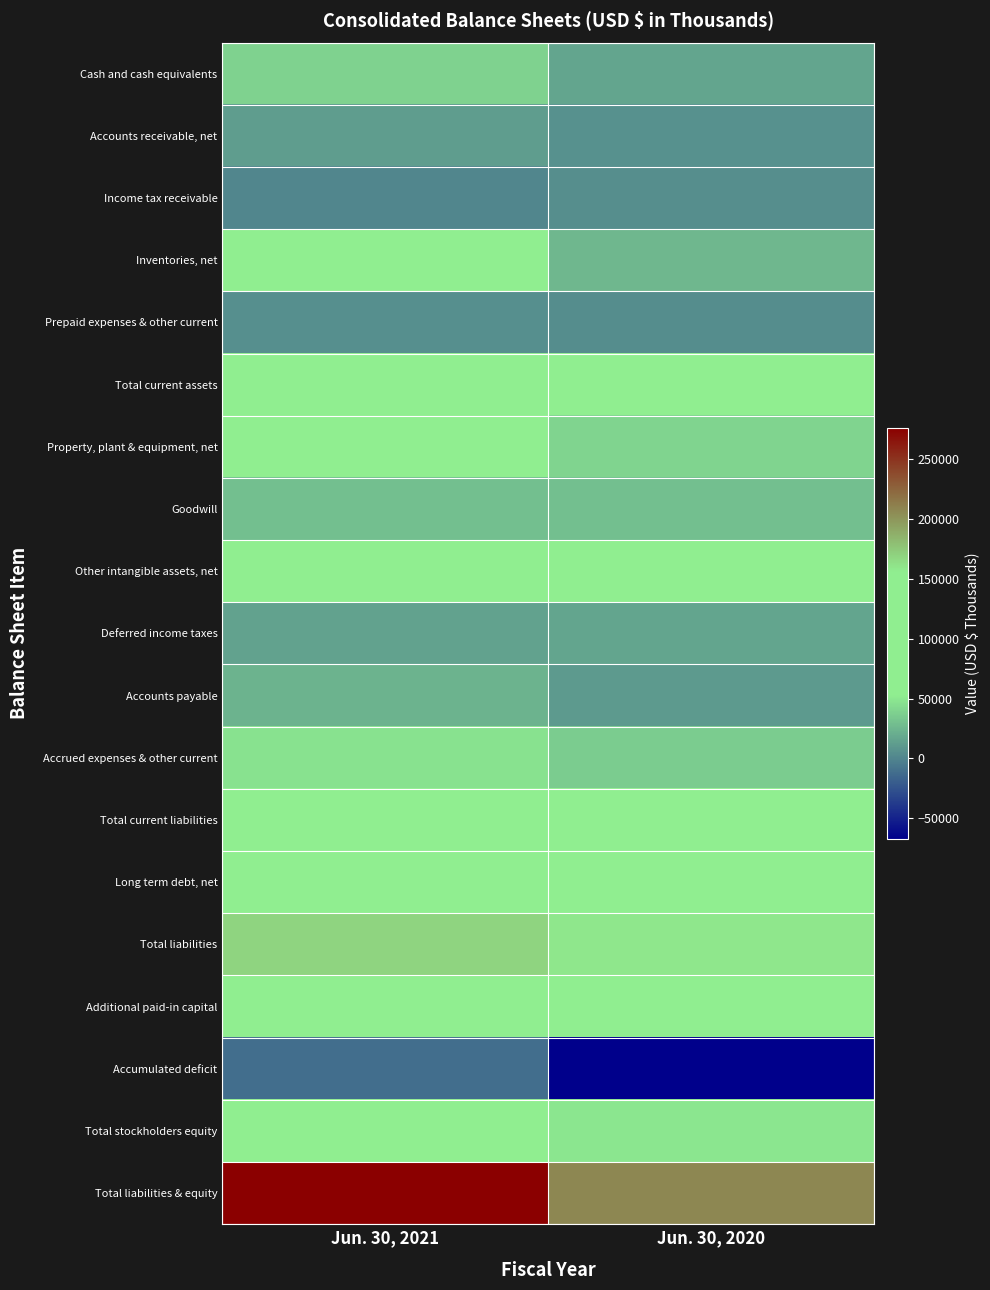

Between Jun. 30, 2020 and Jun. 30, 2021, which is larger?

Jun. 30, 2021